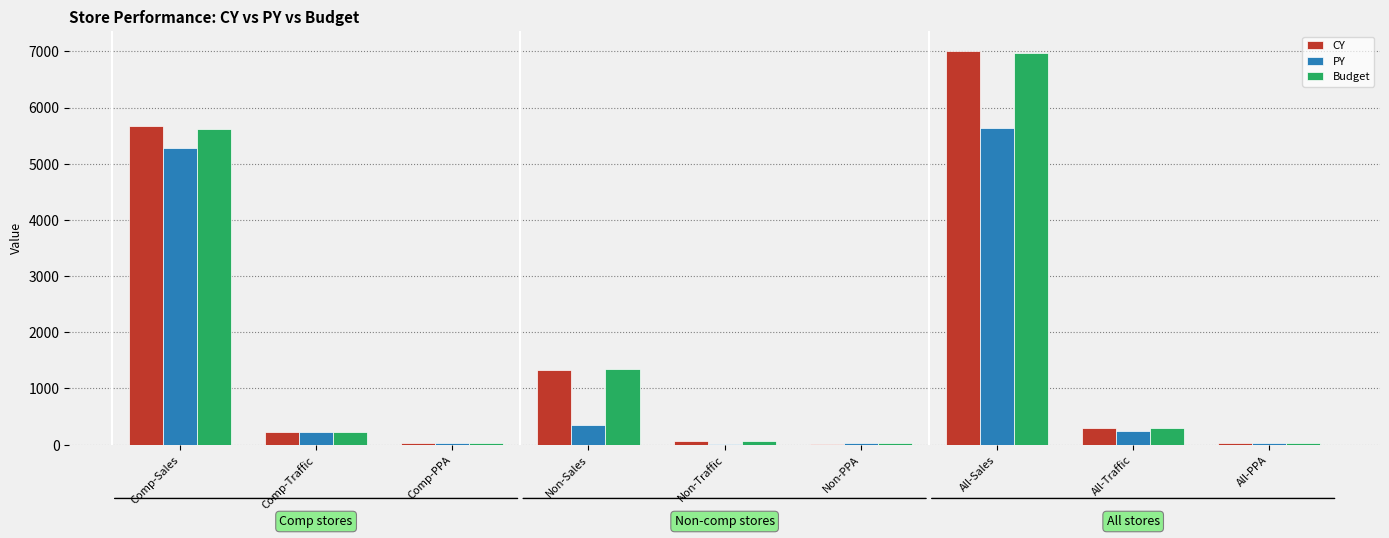

What is the sum of all CY values?

14691.7